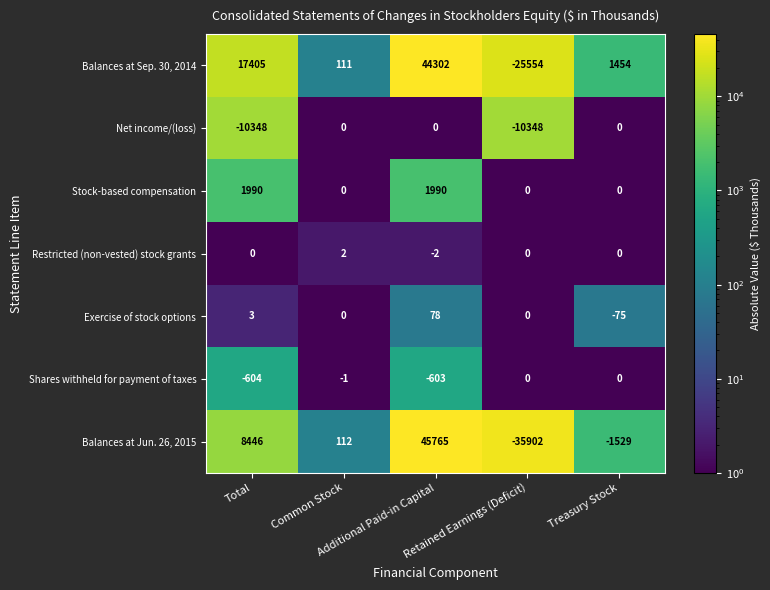

Which series has the largest range (max minus min)?

Balances at Jun. 26, 2015